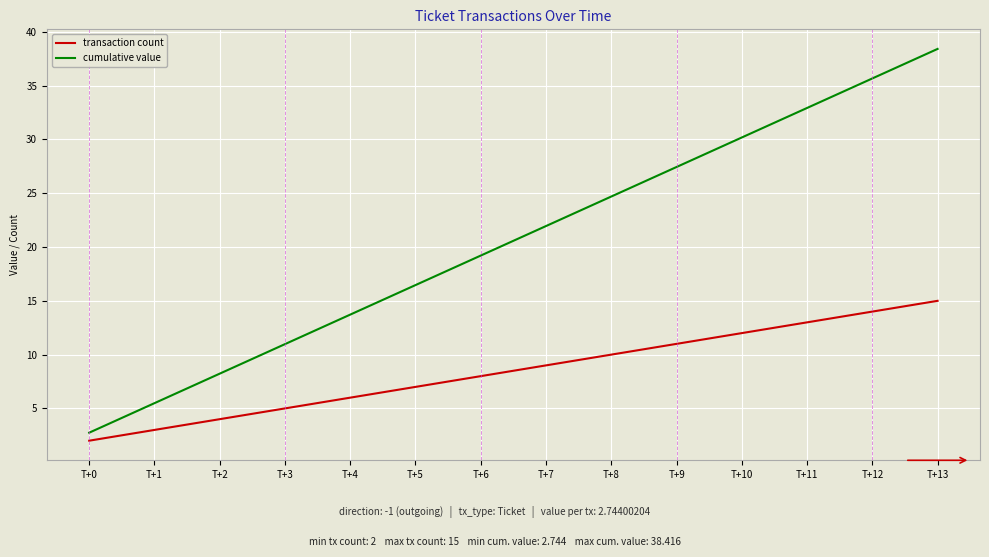

Reading left to right, extract all data points from this chart.

transaction count: 2.0	3.0	4.0	5.0	6.0	7.0	8.0	9.0	10.0	11.0	12.0	13.0	14.0	15.0
cumulative value: 2.7	5.5	8.2	11.0	13.7	16.5	19.2	22.0	24.7	27.4	30.2	32.9	35.7	38.4